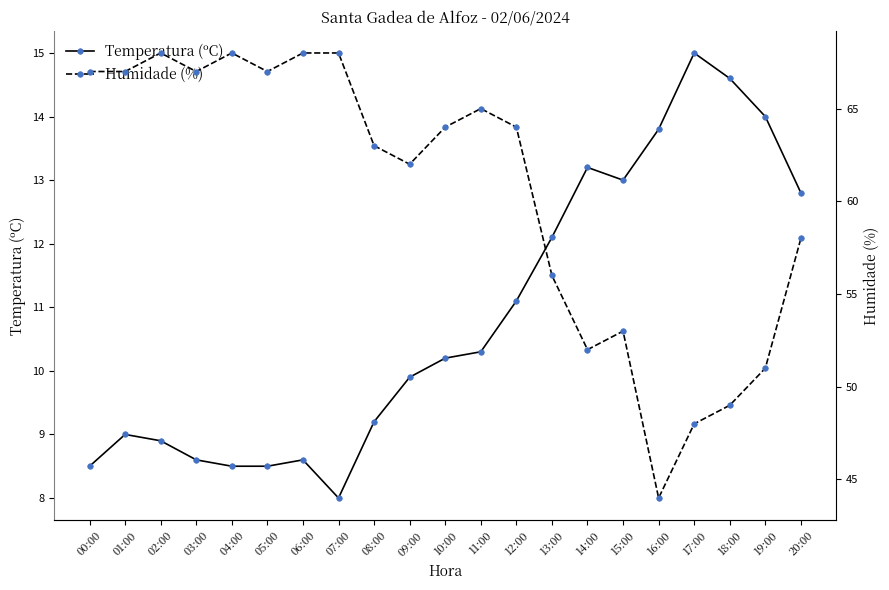

Between 00:00 and 17:00, which series saw the biggest shift?

Humidade (%)